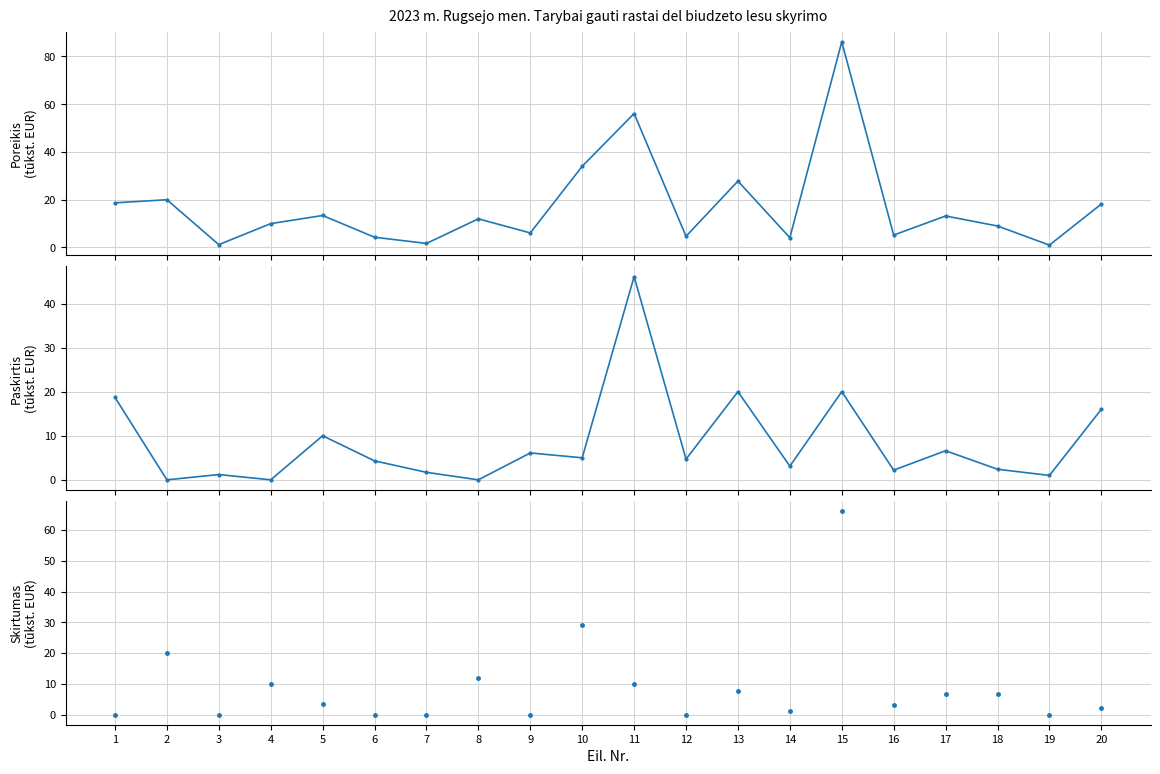

At which category is the sum across all series the highest?

15